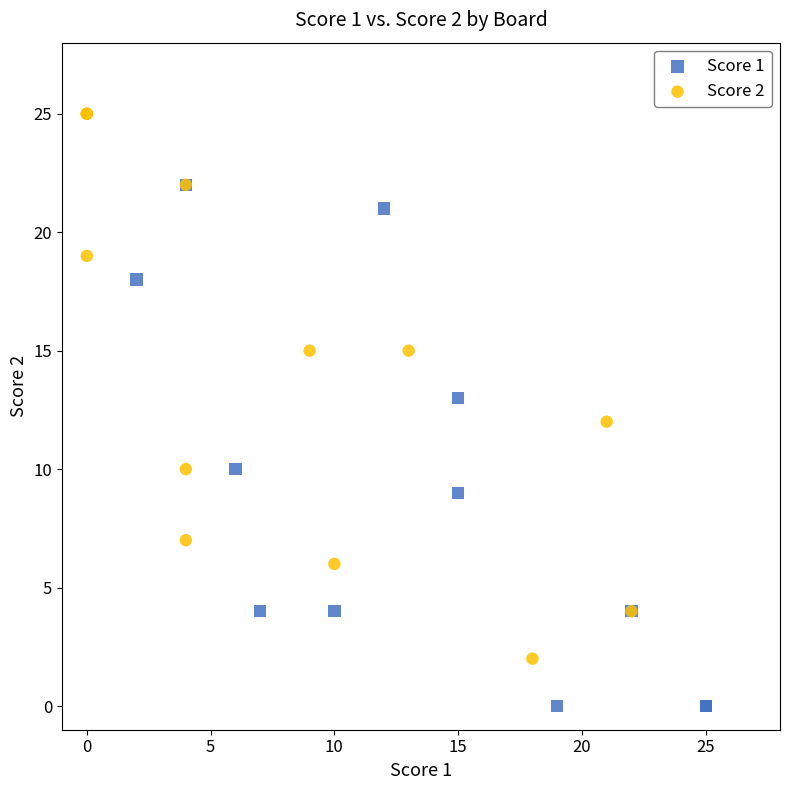

What are all the series names shown in the legend?

Score 1, Score 2